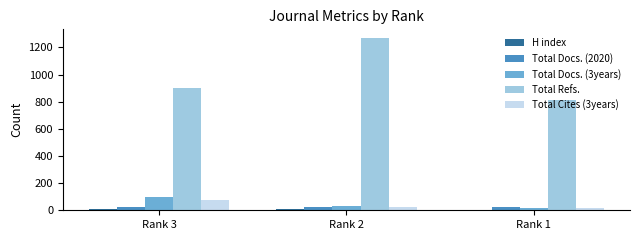

The value of Total Refs. at Rank 1 is 1127. True or false?

False